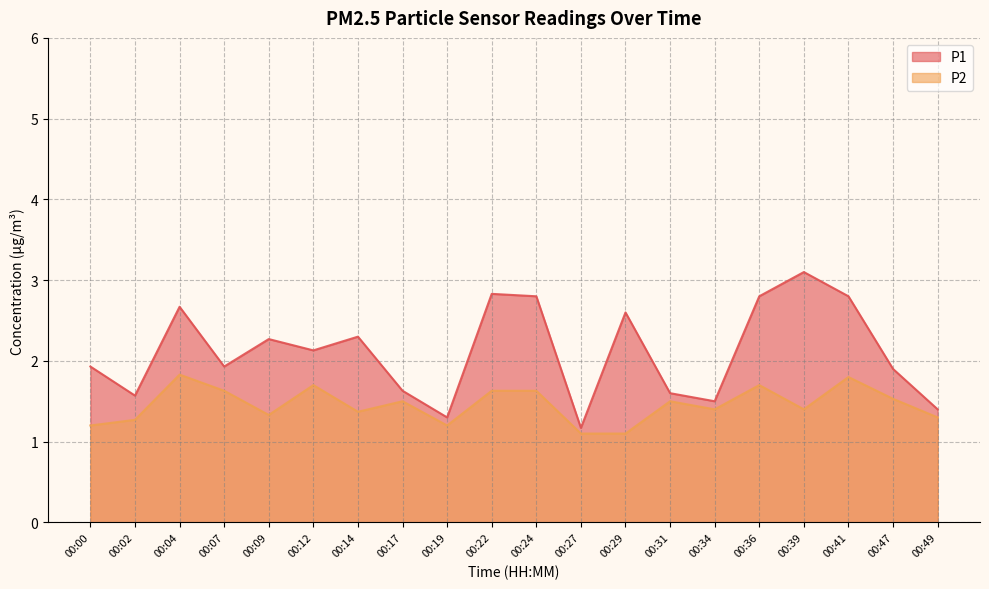

Which label corresponds to the largest value in the chart?

00:39